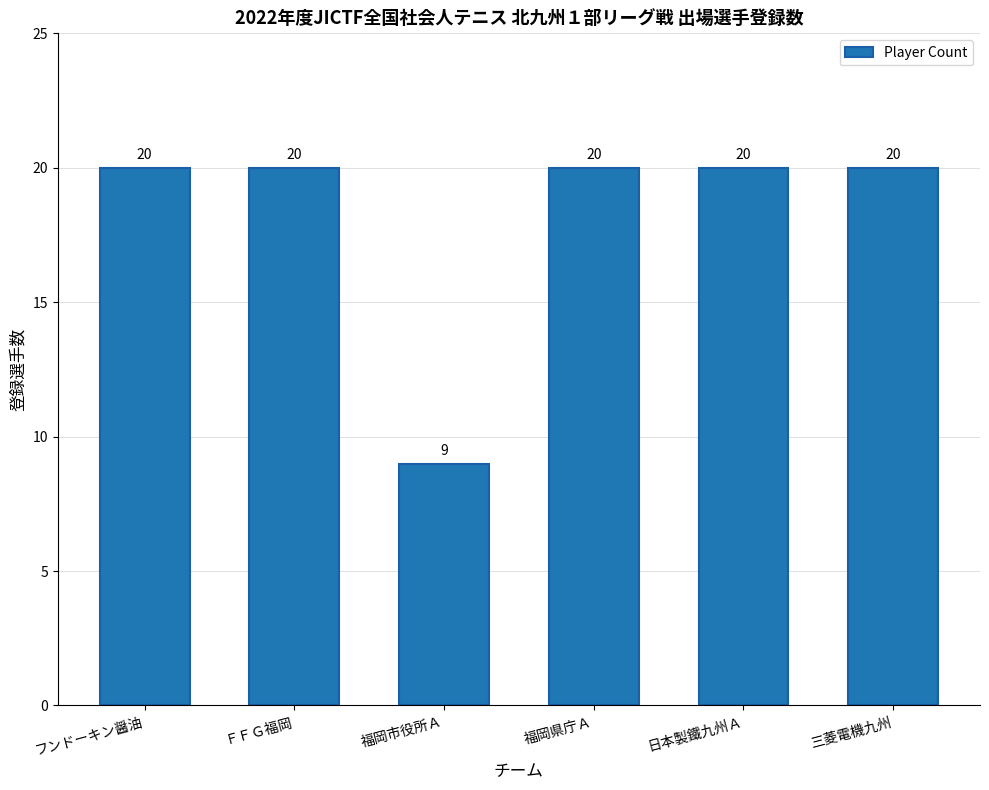

What is the sum of the values at 三菱電機九州 and フンドーキン醤油?

40